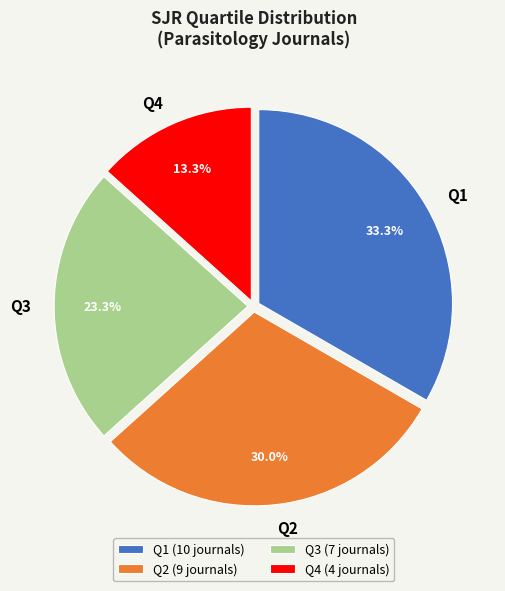

Is there a majority slice in this chart?

No